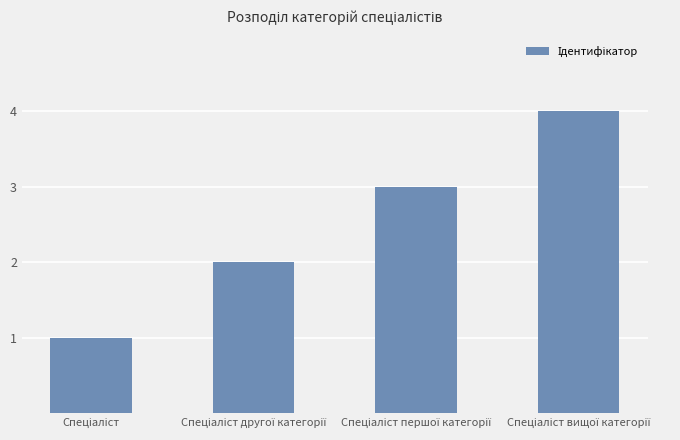

How many values are between 2 and 4?

3